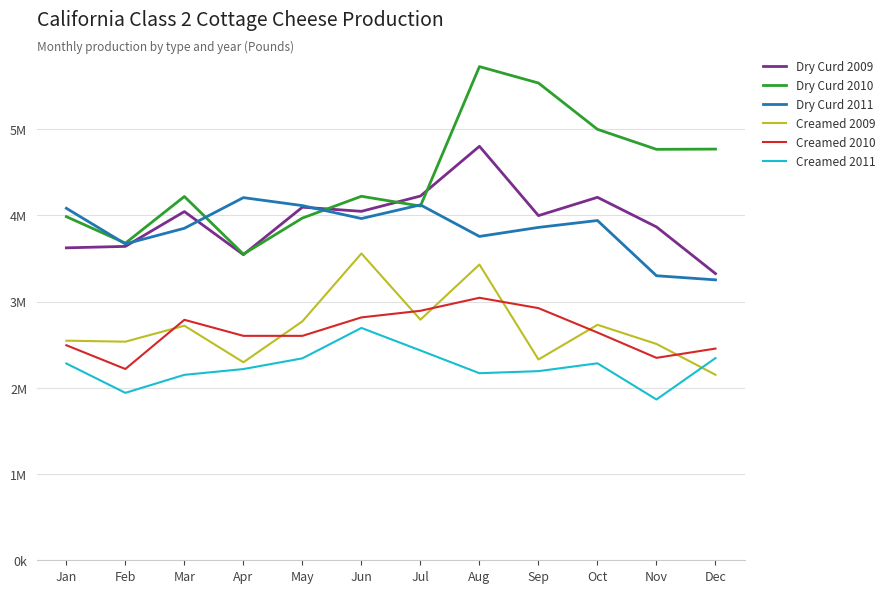

Does the chart have visible grid lines?

Yes